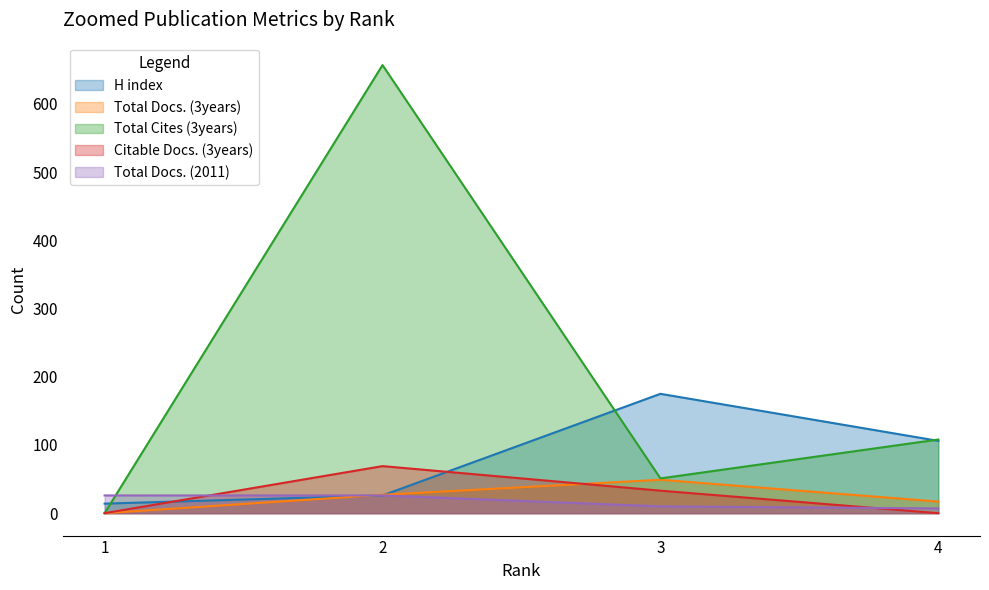

Reading left to right, list all the values displayed in this chart.

H index: 1=14	2=26	3=175	4=106
Total Docs. (3years): 1=0	2=27	3=49	4=17
Total Cites (3years): 1=0	2=657	3=51	4=108
Citable Docs. (3years): 1=0	2=69	3=33	4=0
Total Docs. (2011): 1=26	2=26	3=10	4=7